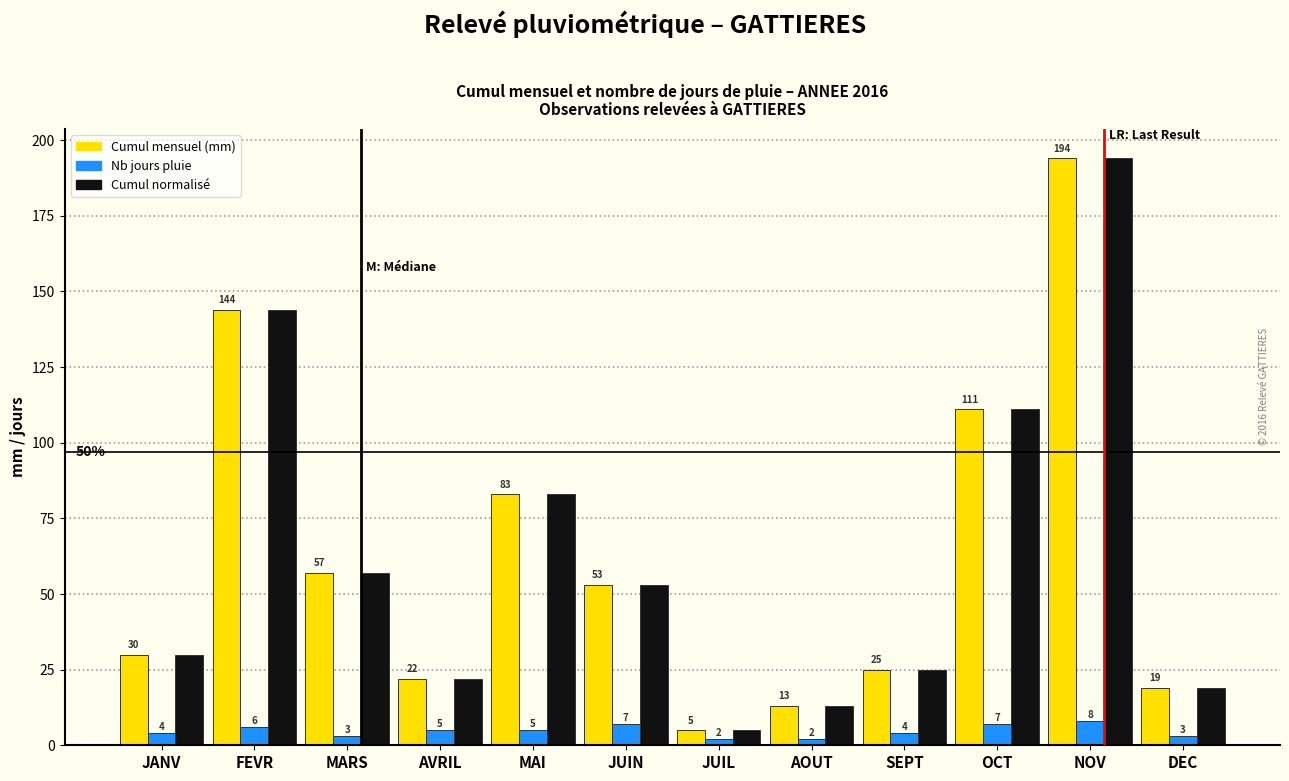

Reading left to right, list all the values displayed in this chart.

Cumul mensuel (mm): JANV=30.0	FEVR=144.0	MARS=57.0	AVRIL=22.0	MAI=83.0	JUIN=53.0	JUIL=5.0	AOUT=13.0	SEPT=25.0	OCT=111.0	NOV=194.0	DEC=19.0
Nb jours pluie: JANV=4.0	FEVR=6.0	MARS=3.0	AVRIL=5.0	MAI=5.0	JUIN=7.0	JUIL=2.0	AOUT=2.0	SEPT=4.0	OCT=7.0	NOV=8.0	DEC=3.0
Cumul normalisé: JANV=30.0	FEVR=144.0	MARS=57.0	AVRIL=22.0	MAI=83.0	JUIN=53.0	JUIL=5.0	AOUT=13.0	SEPT=25.0	OCT=111.0	NOV=194.0	DEC=19.0